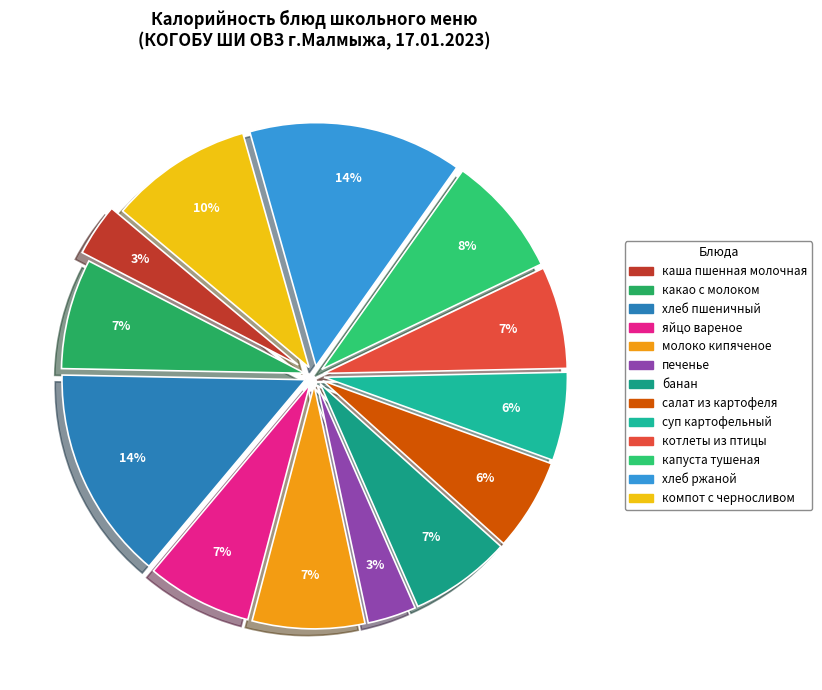

To the nearest percent, what is the combined percentage of хлеб ржаной and печенье?

17%